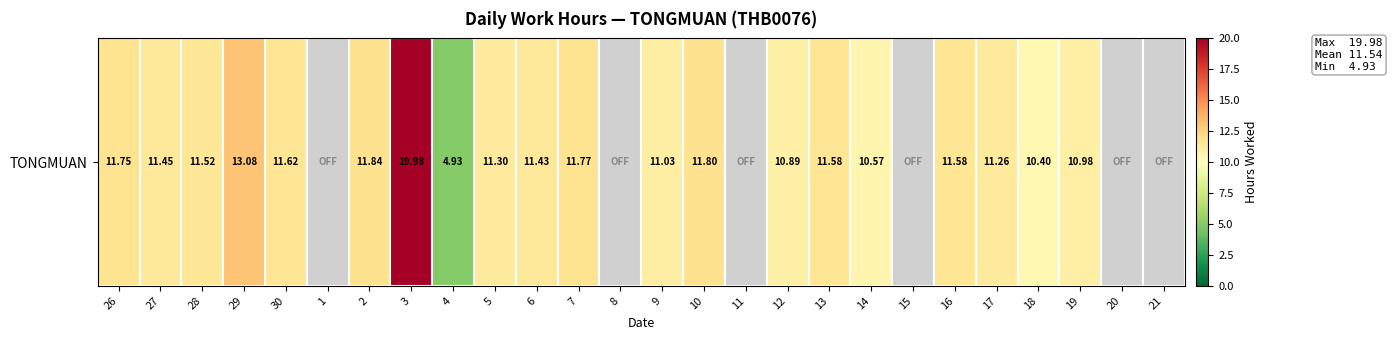

Rank the categories by value from lowest to highest.

1, 8, 11, 15, 20, 21, 4, 18, 14, 12, 19, 9, 17, 5, 6, 27, 28, 13, 16, 30, 26, 7, 10, 2, 29, 3